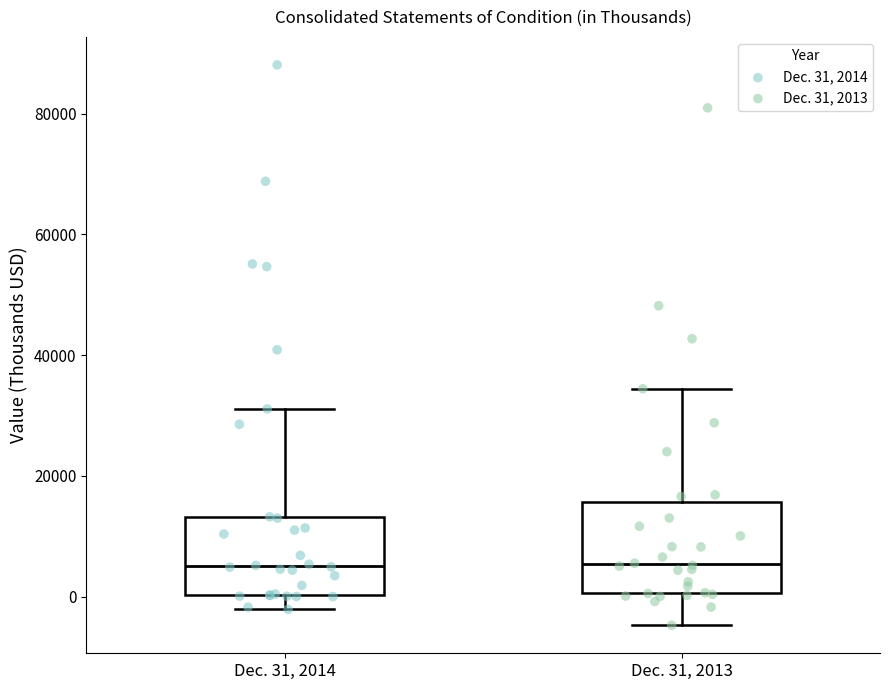

Where does the lower whisker of the box for Dec. 31, 2013 end on the y-axis? The values are not printed on the chart, so give them approximately, as read against the axis.

-4000